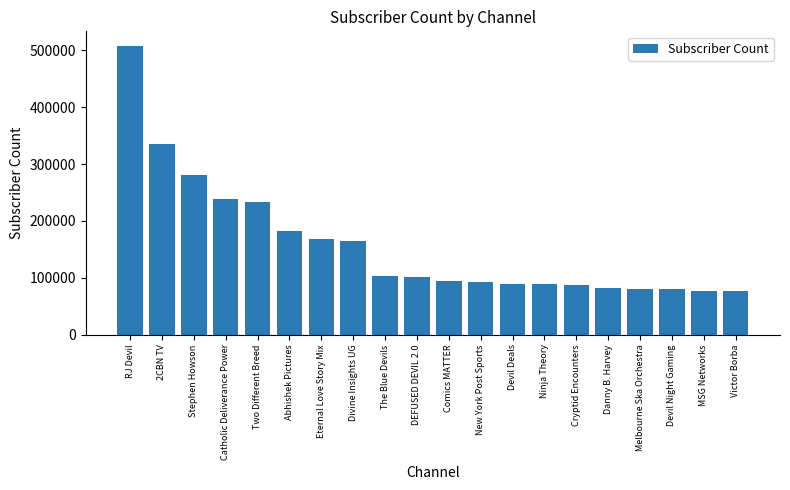

What is the change in value from 2CBN TV to Comics MATTER?

-241700